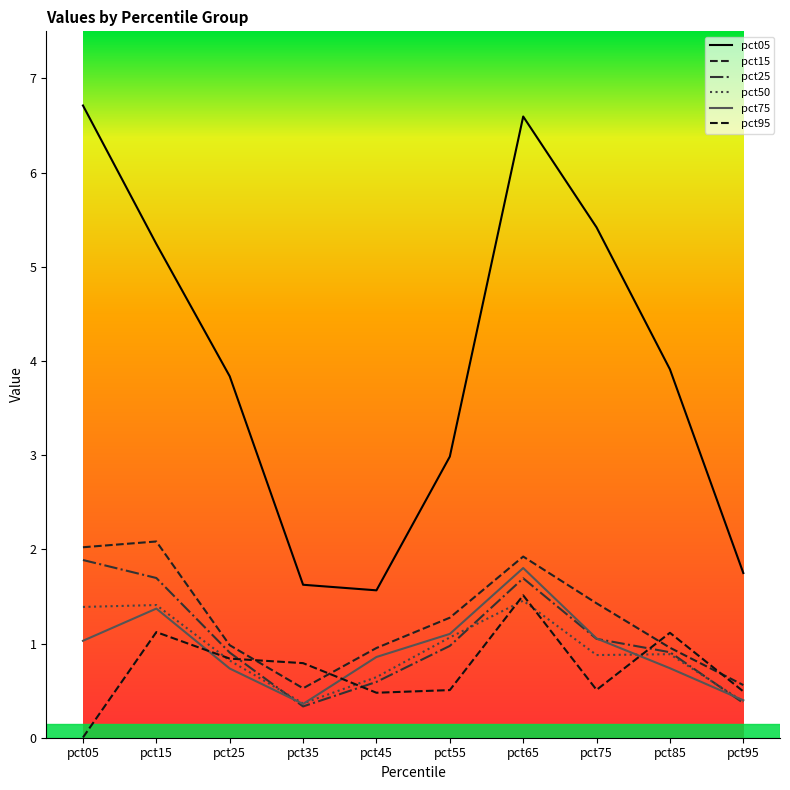

How many times do pct15 and pct95 cross each other?

4